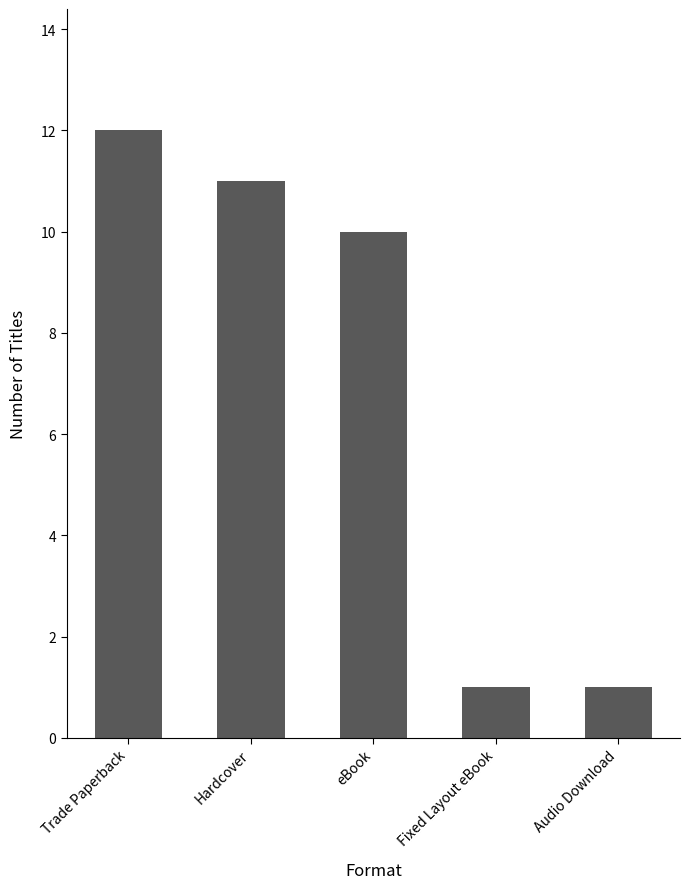

What is the difference between the values at Trade Paperback and Fixed Layout eBook?

11